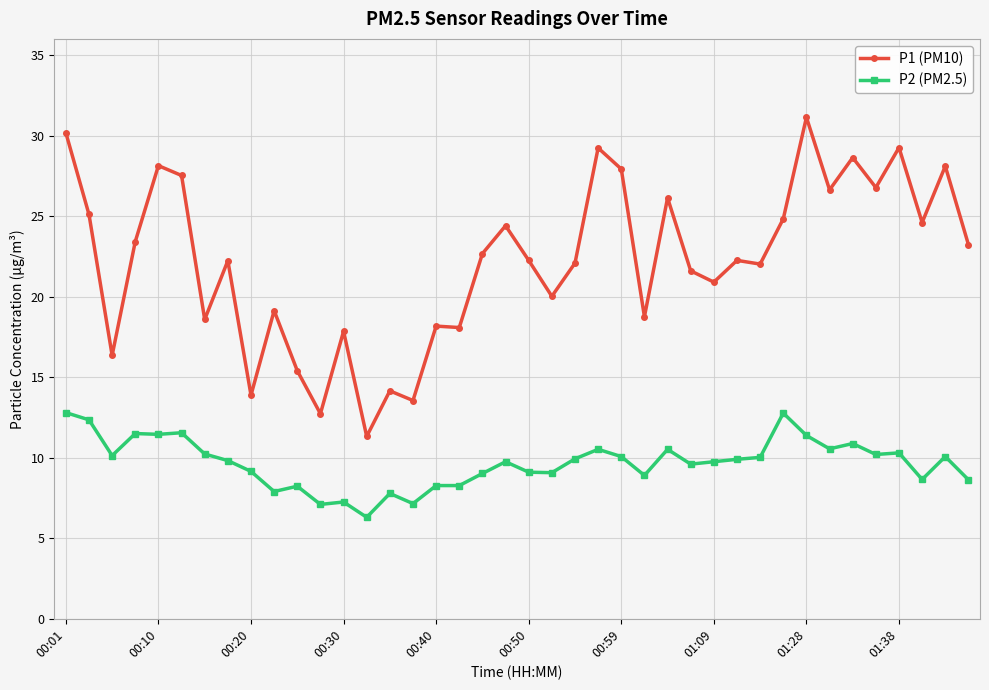

True or false: P2 (PM2.5) and P1 (PM10) cross at least once.

False